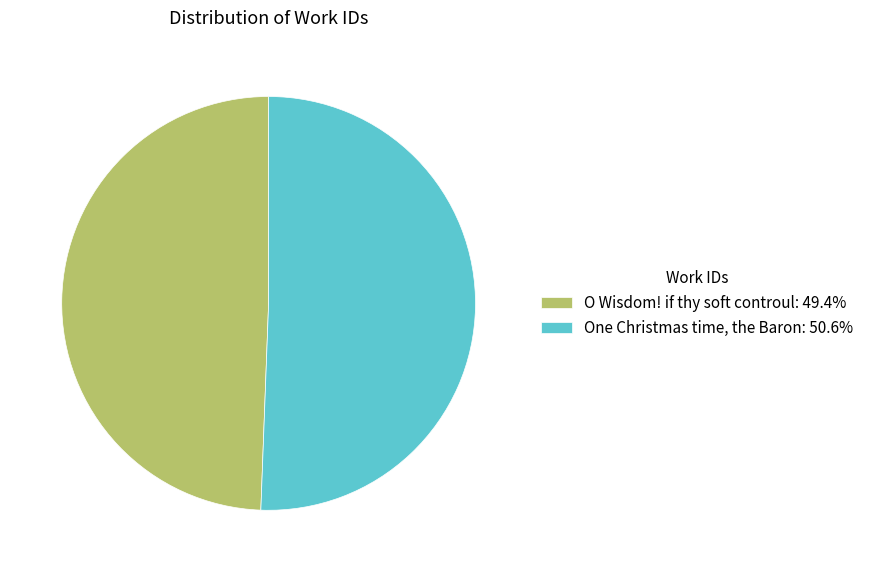

Approximately how many times larger is the value at One Christmas time, the Baron compared to O Wisdom! if thy soft controul?

1.0